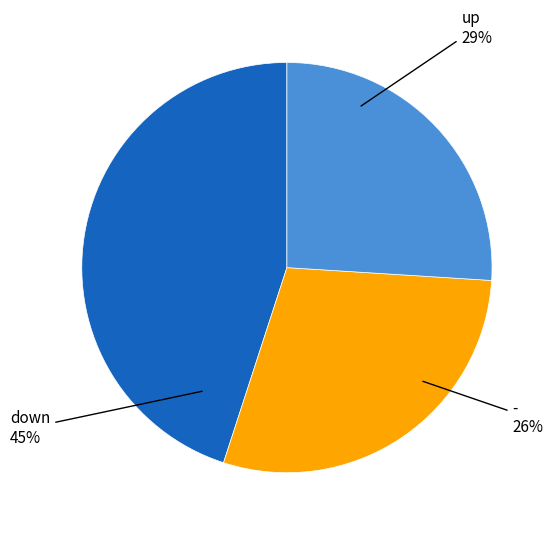

The - slice represents 26% of the pie. True or false?

True